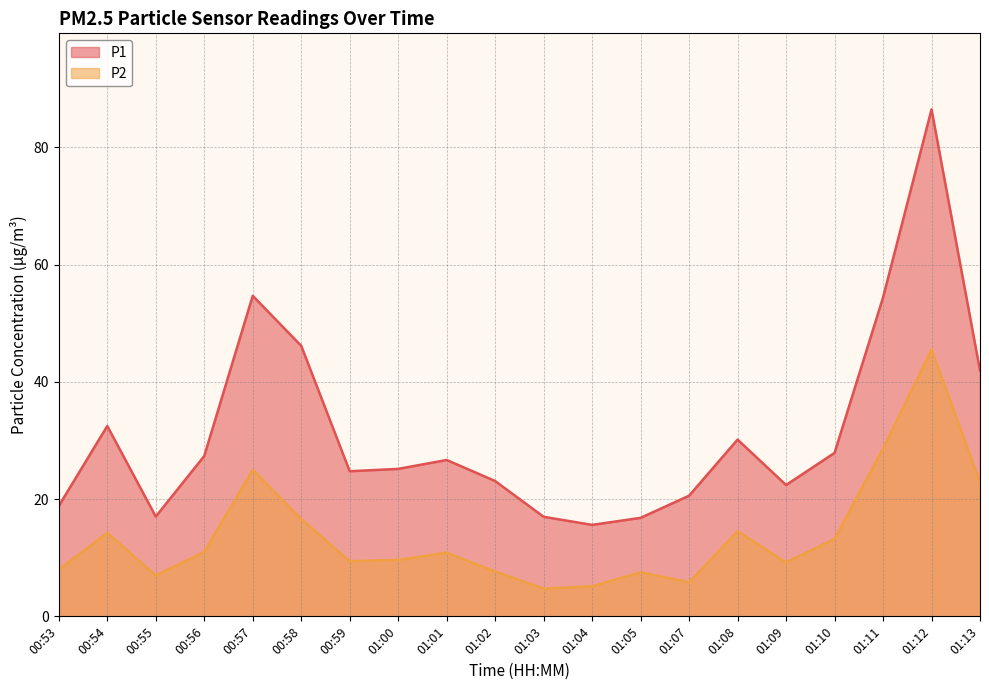

What is the label of the 13th point from the right?

01:00